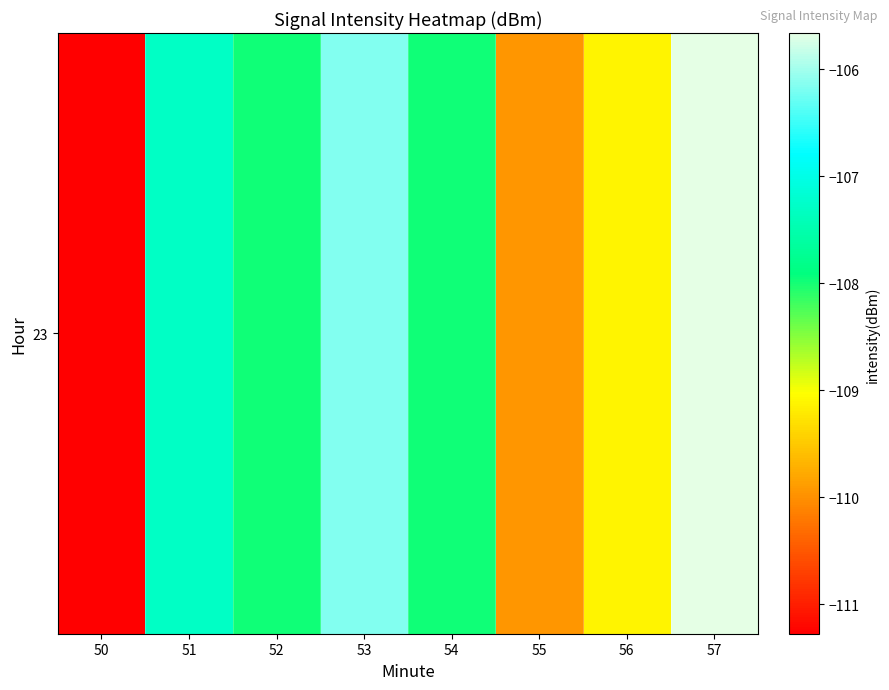

Reading left to right, extract all data points from this chart.

-111.3	-107.3	-108.0	-106.1	-108.0	-109.9	-109.1	-105.7